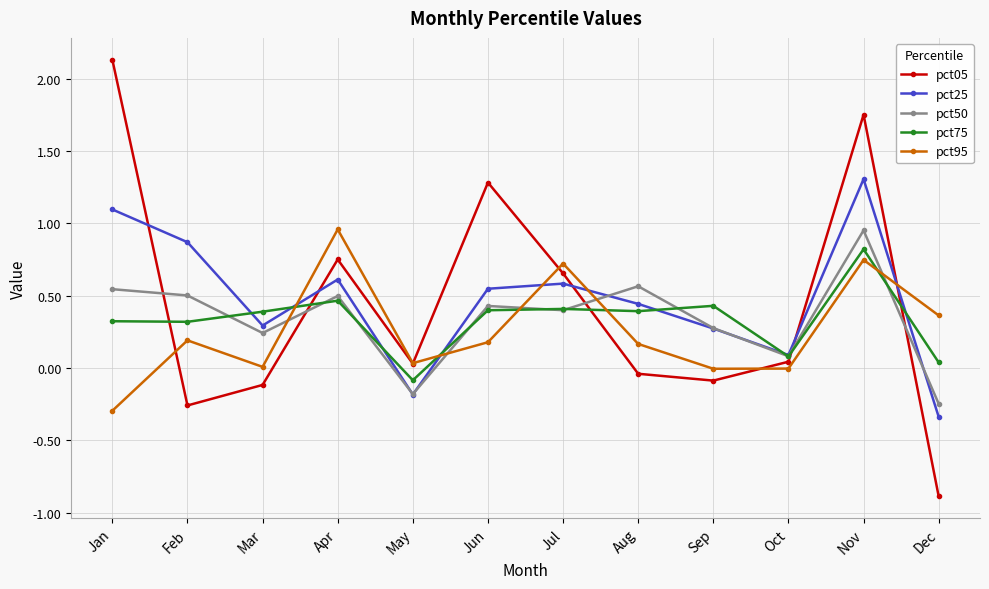

Between Jan and Nov, which series saw the biggest shift?

pct95